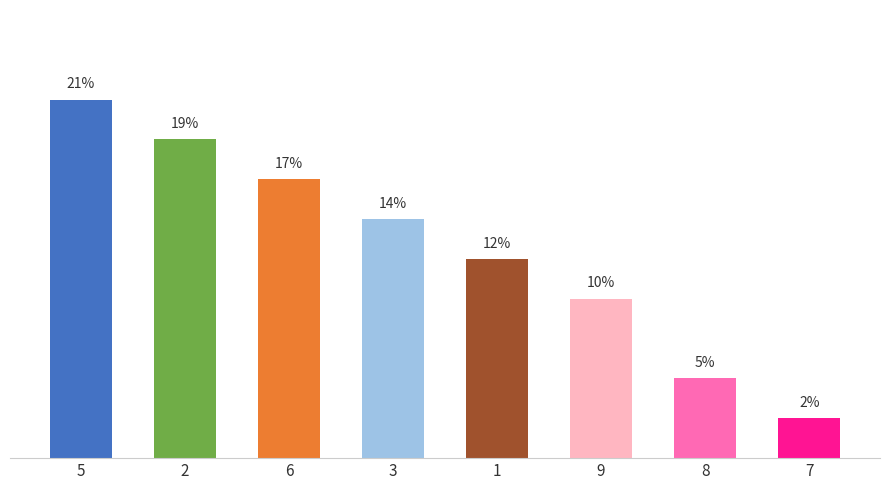

At which label does the data first exceed 14?

5